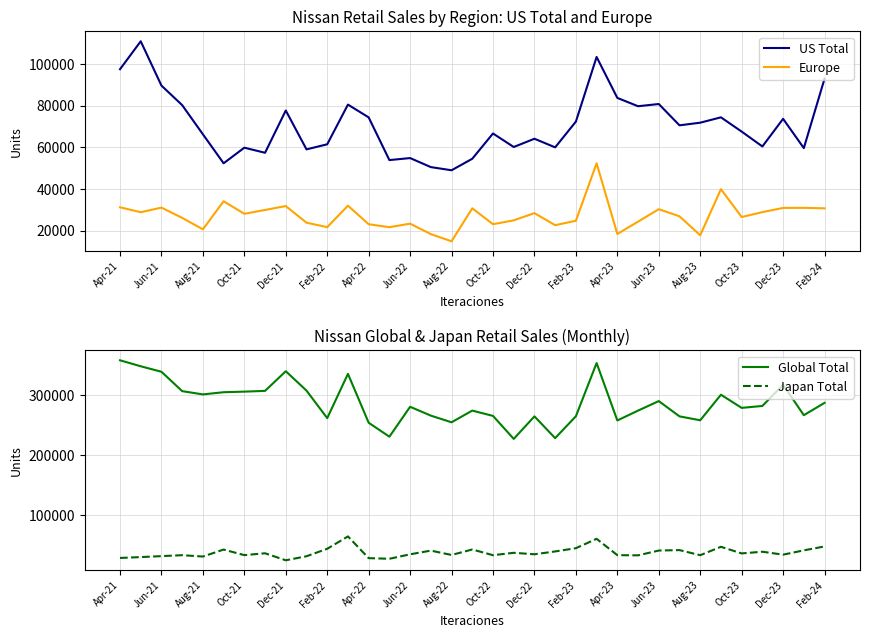

True or false: US Total and Europe intersect in this chart.

False